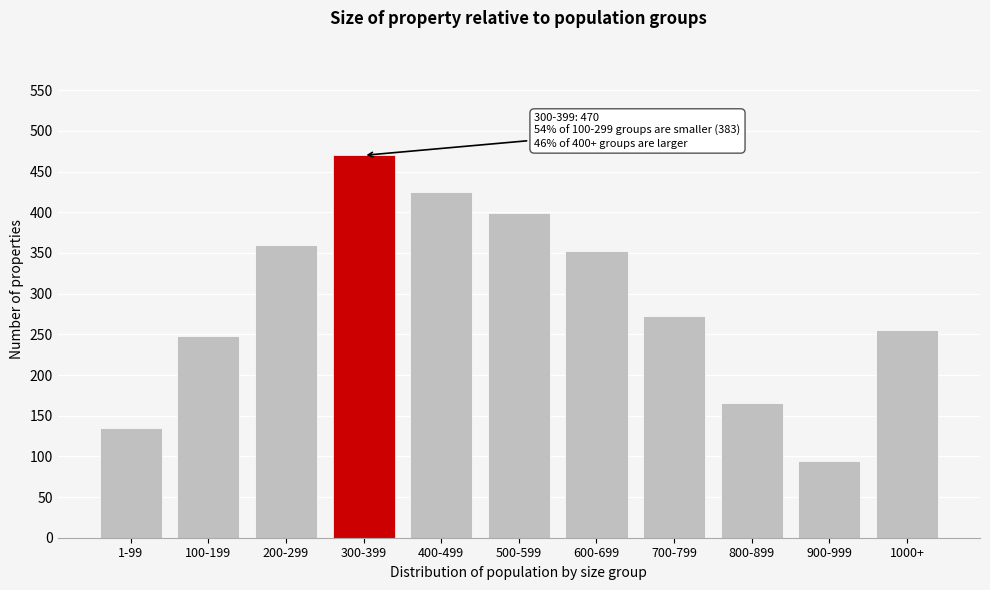

Reading left to right, list all the values displayed in this chart.

135	248	360	470	425	399	352	273	166	94	255